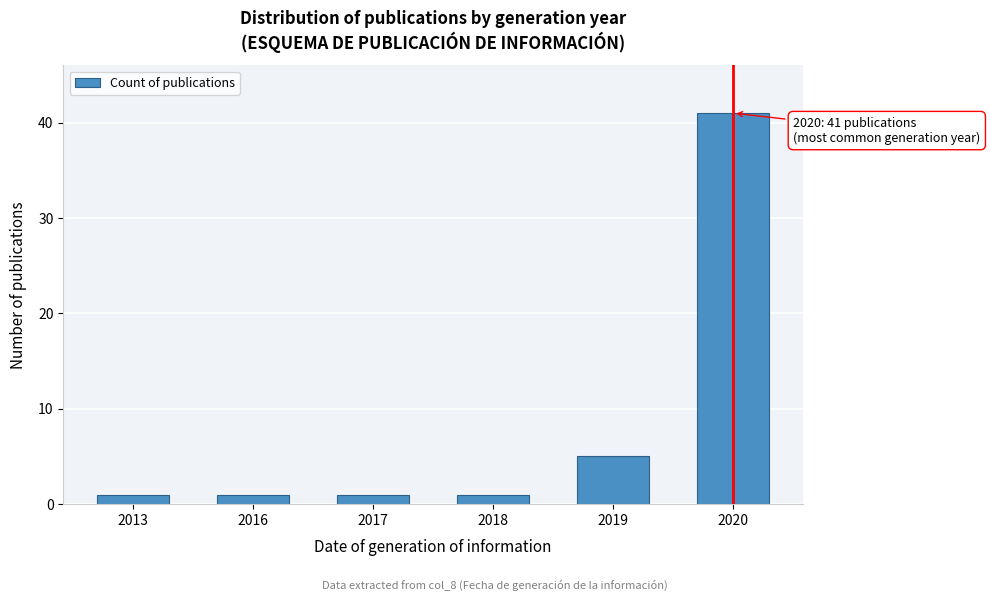

Reading left to right, what are all the values shown in this chart?

2013=1	2016=1	2017=1	2018=1	2019=5	2020=41